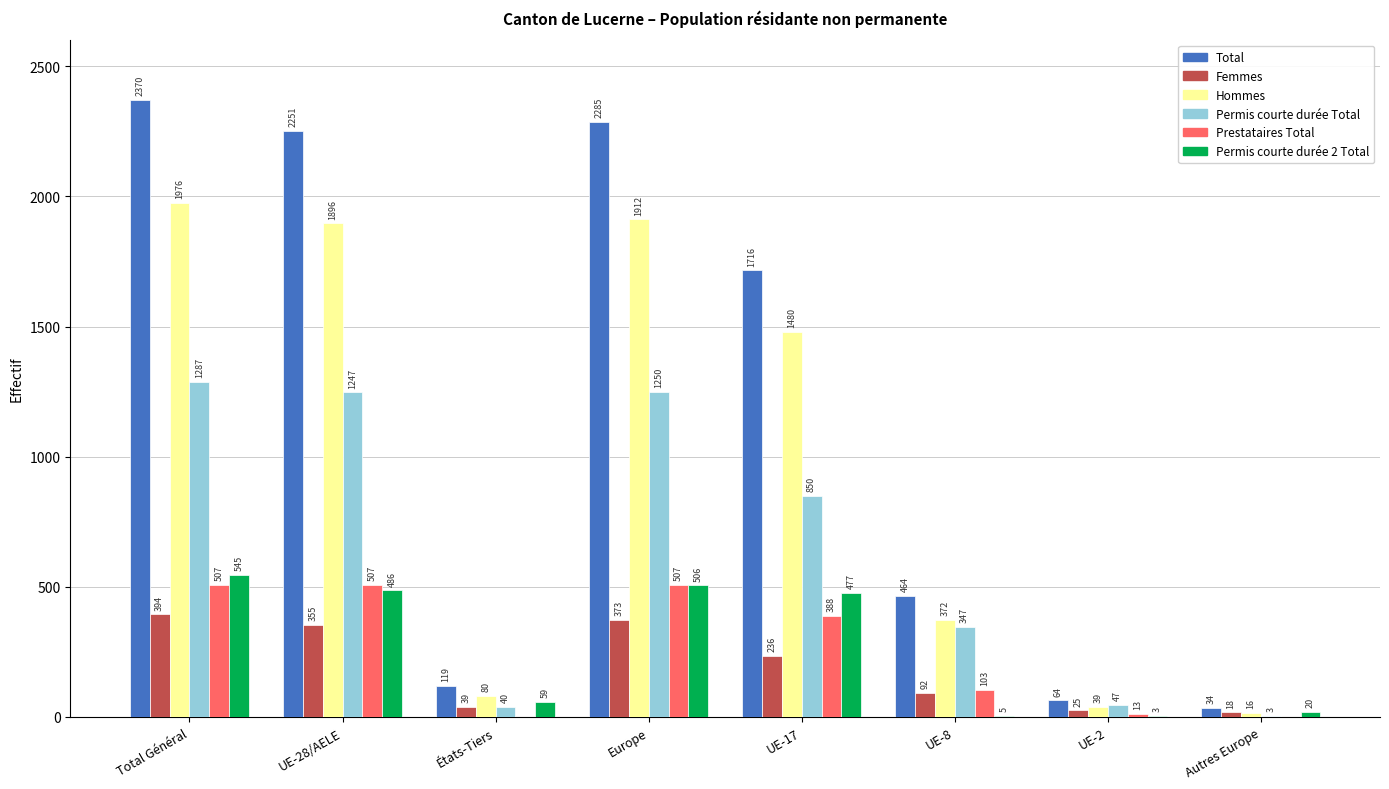

The Prestataires Total series shows 223 at Europe. True or false?

False